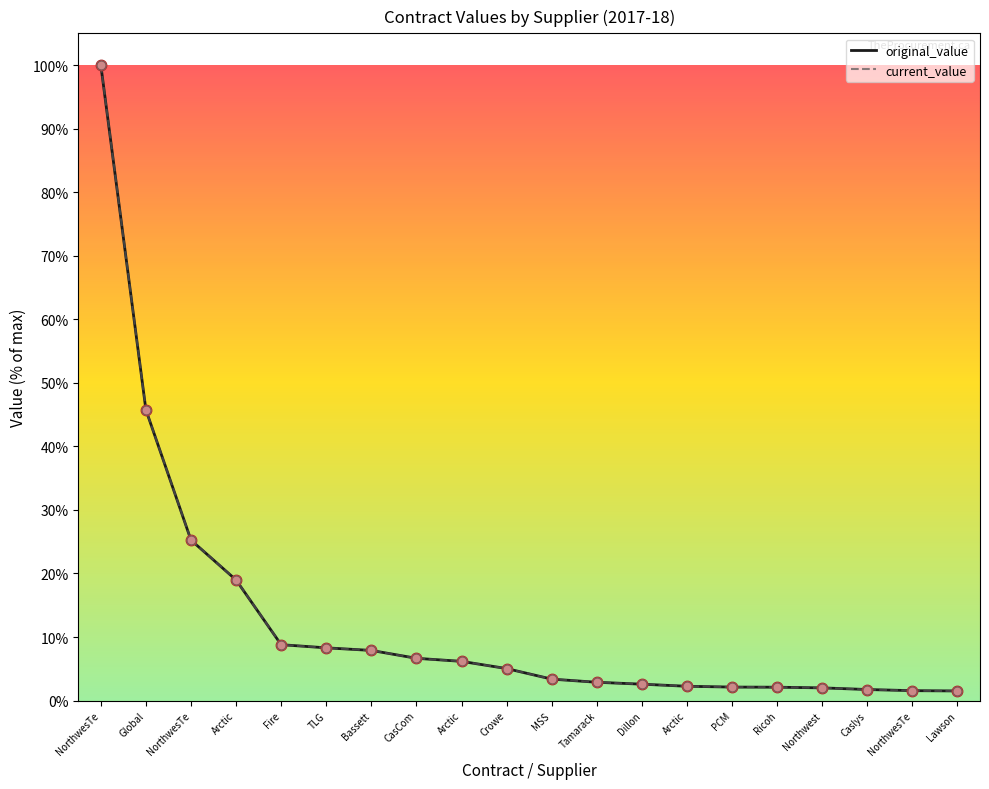

At how many categories does at least one series exceed 97?

1